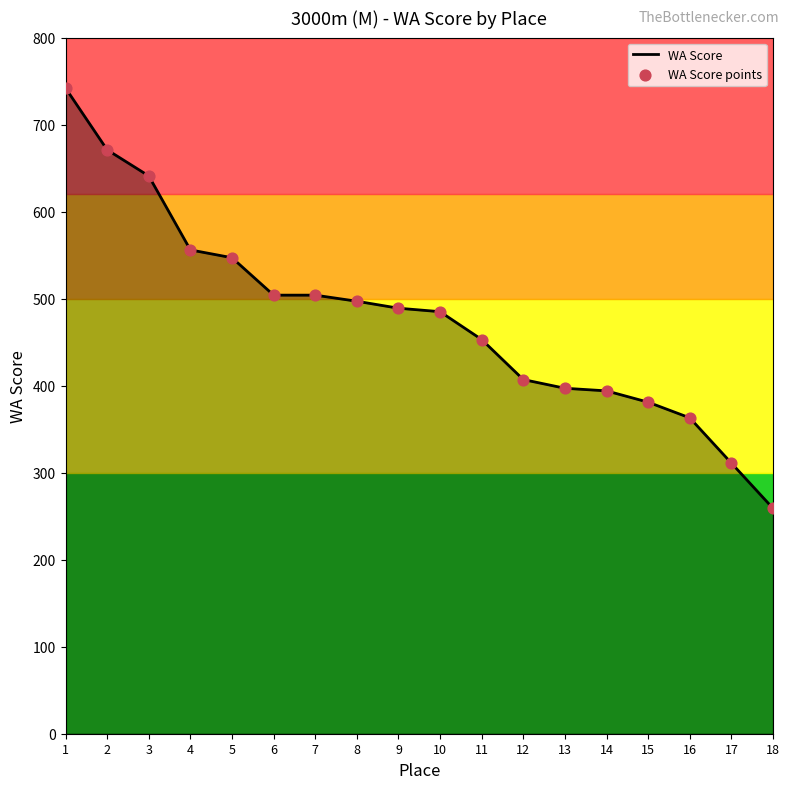

What is the change in value from 8 to 14?

-103